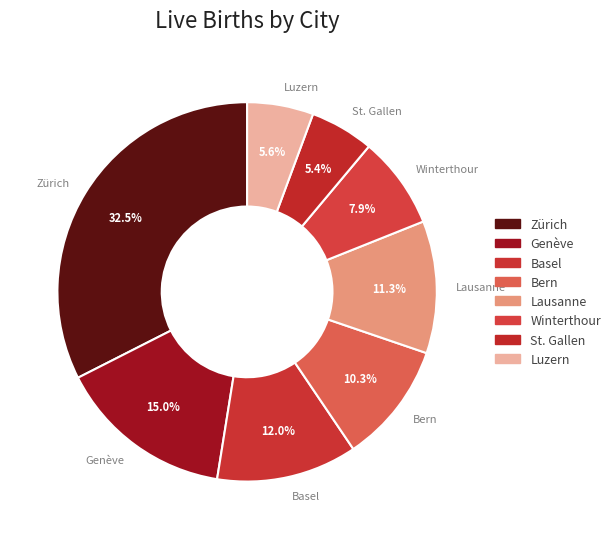

How many segments does this pie chart have?

8